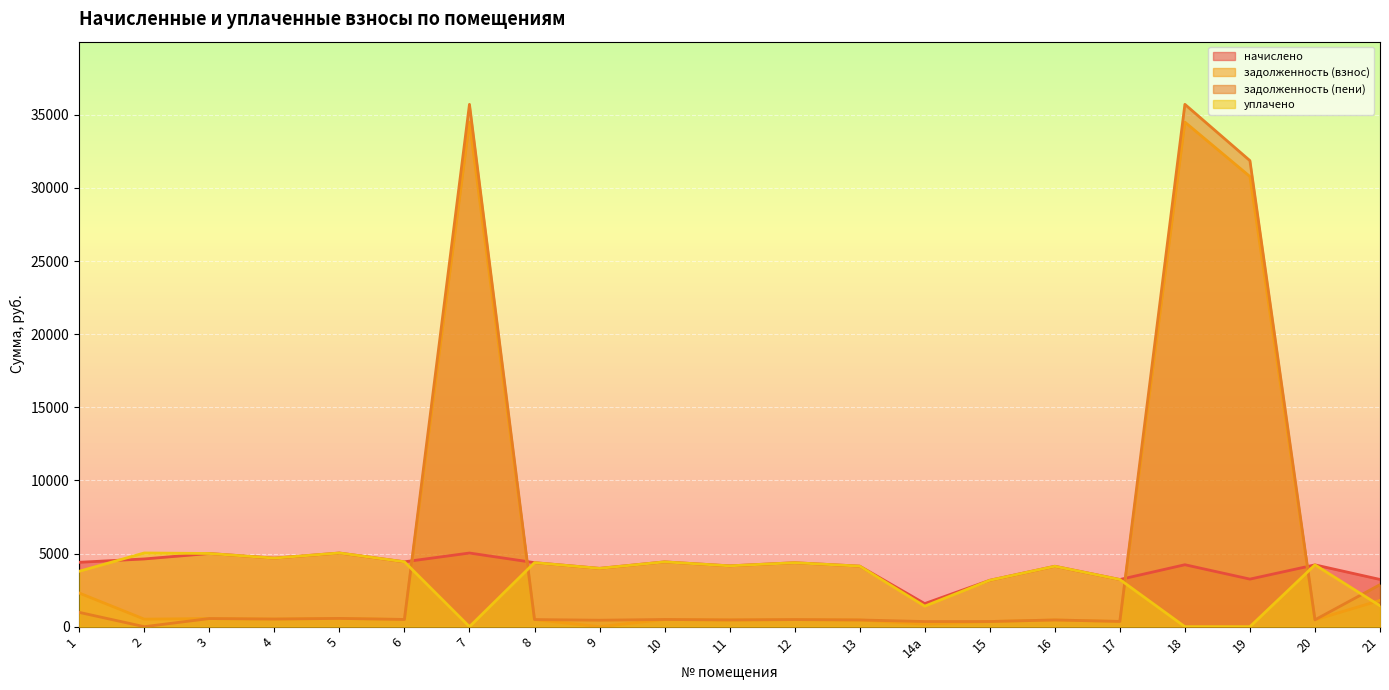

How many lines are shown in the chart?

4